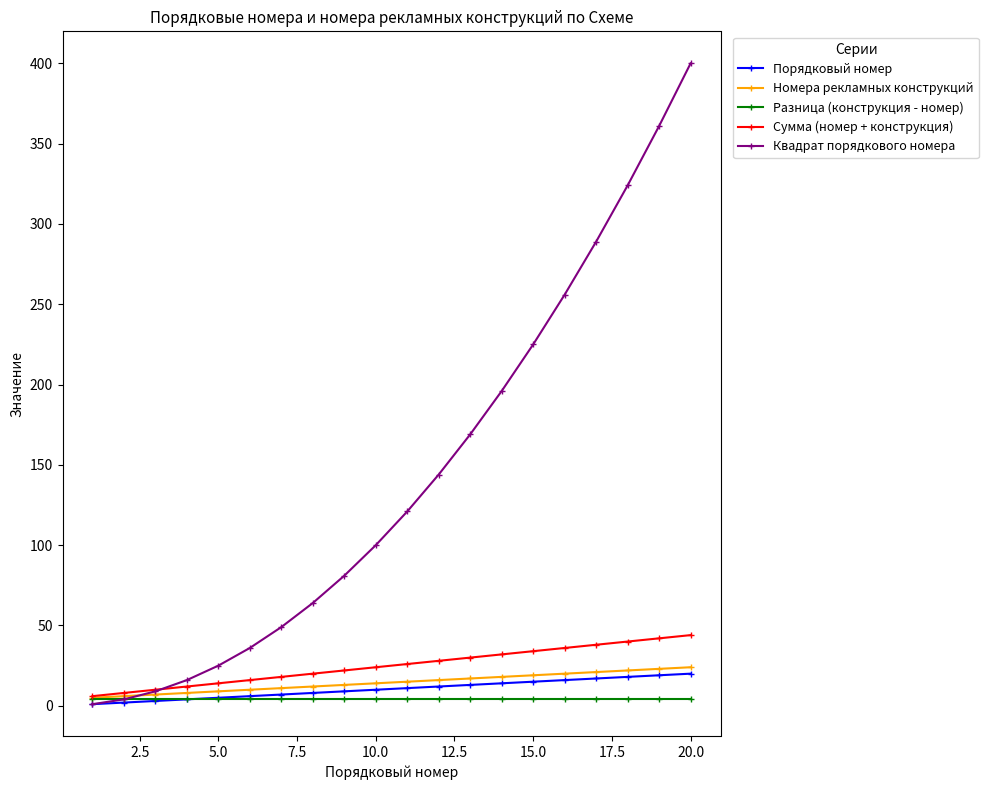

Which series has the widest spread of values?

Квадрат порядкового номера